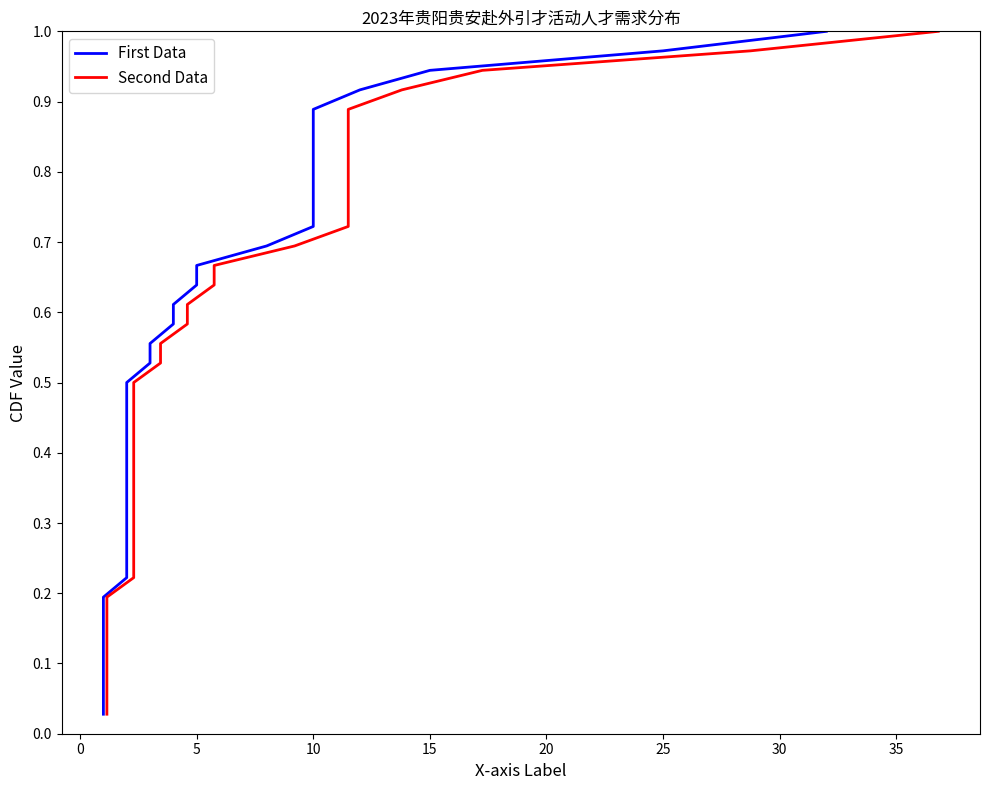

Is it true that First Data equals 0.2 at 15?

False